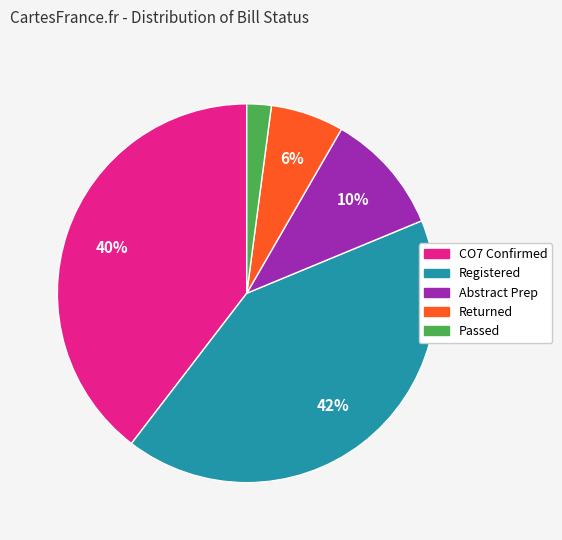

What percentage is the Abstract Prep slice, to the nearest percent?

10%